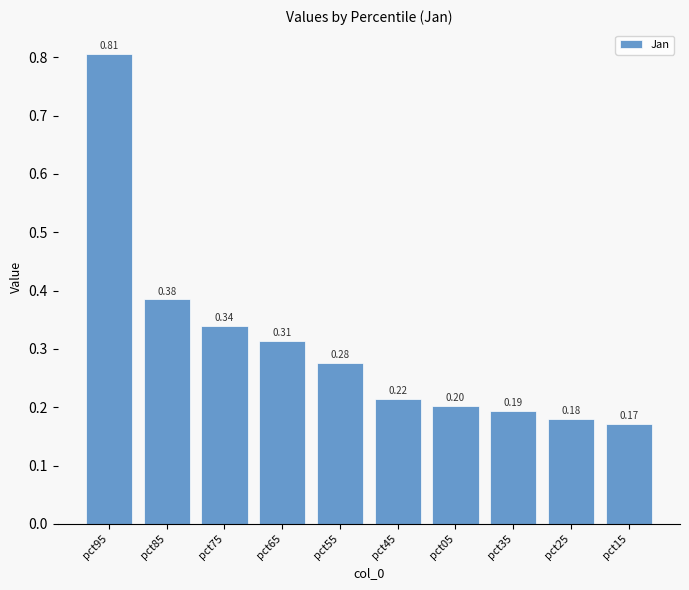

The value at pct85 is 0.5. True or false?

False